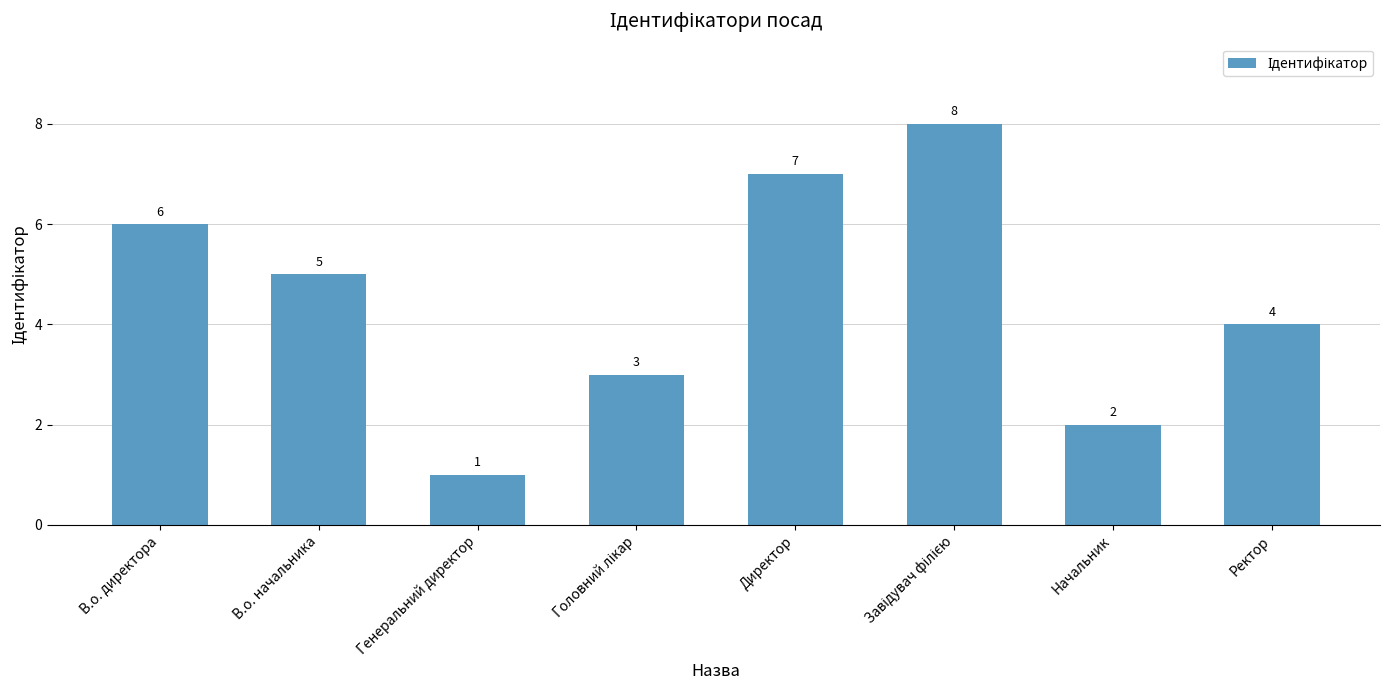

Does the chart contain stacked bars?

No